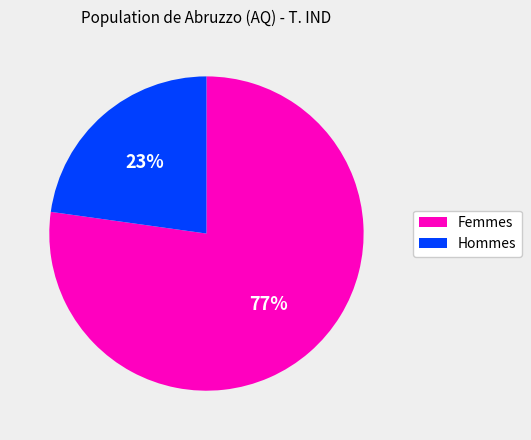

How many segments does this pie chart have?

2